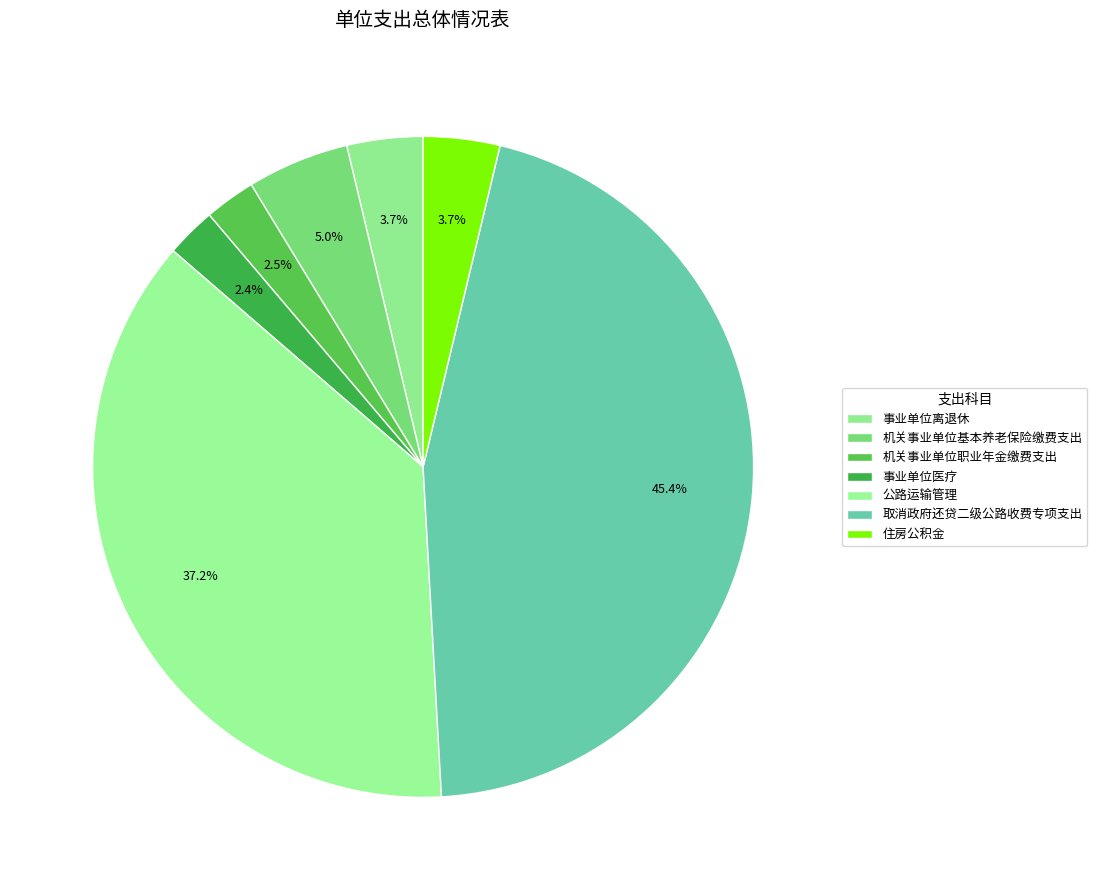

To the nearest percent, what portion does 公路运输管理 represent?

37%